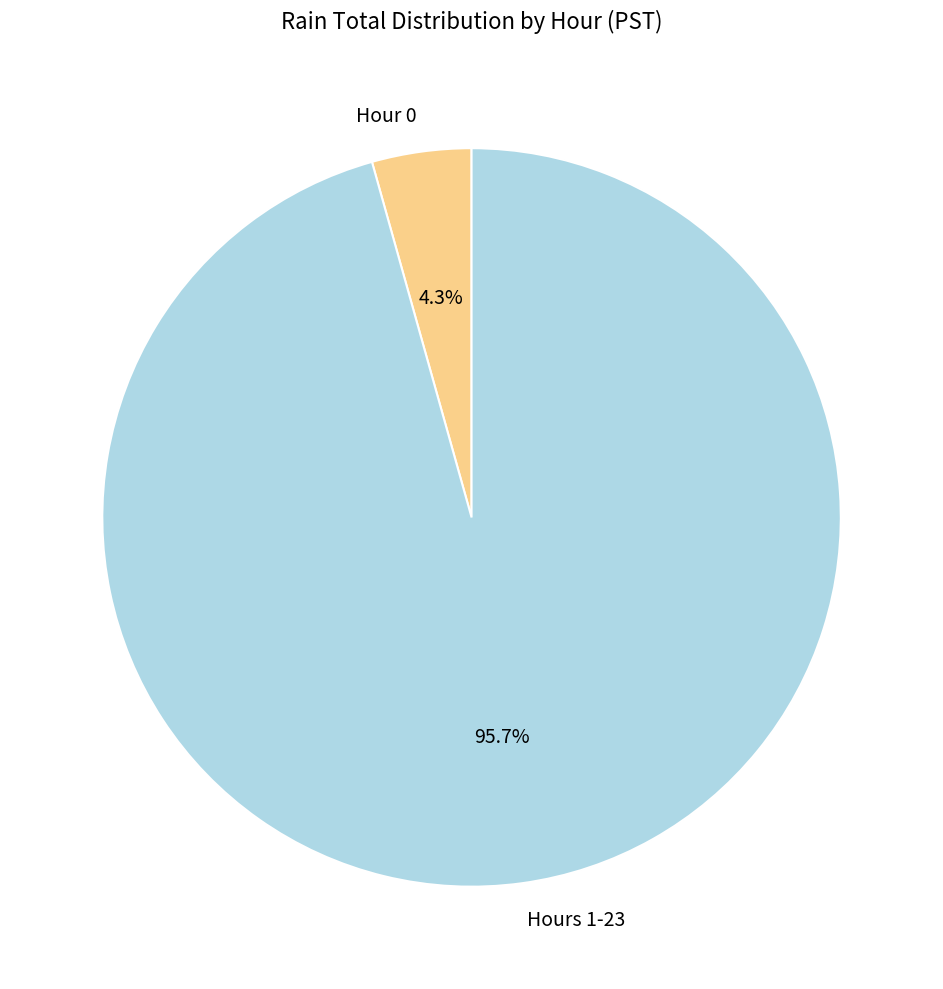

Which slice is the smallest?

Hour 0